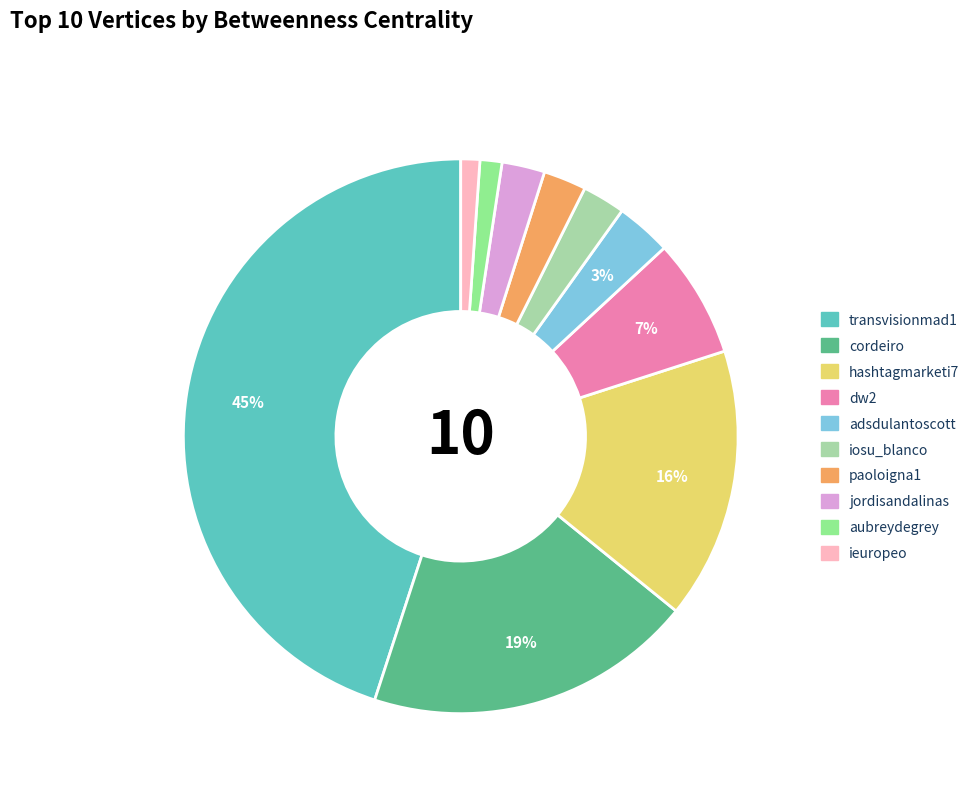

How many segments does this pie chart have?

10